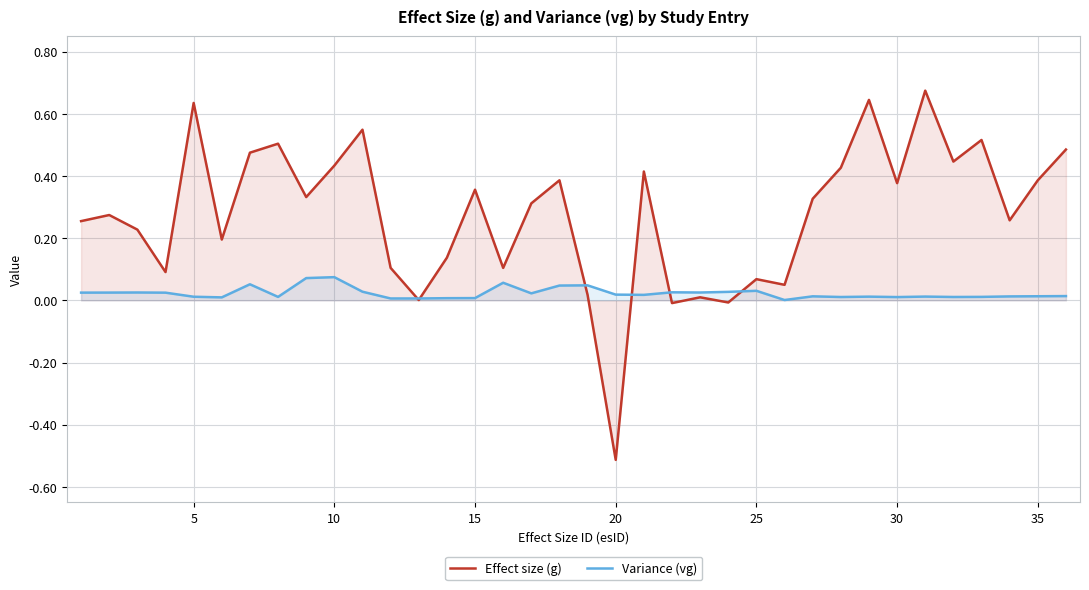

How many lines are shown in the chart?

2